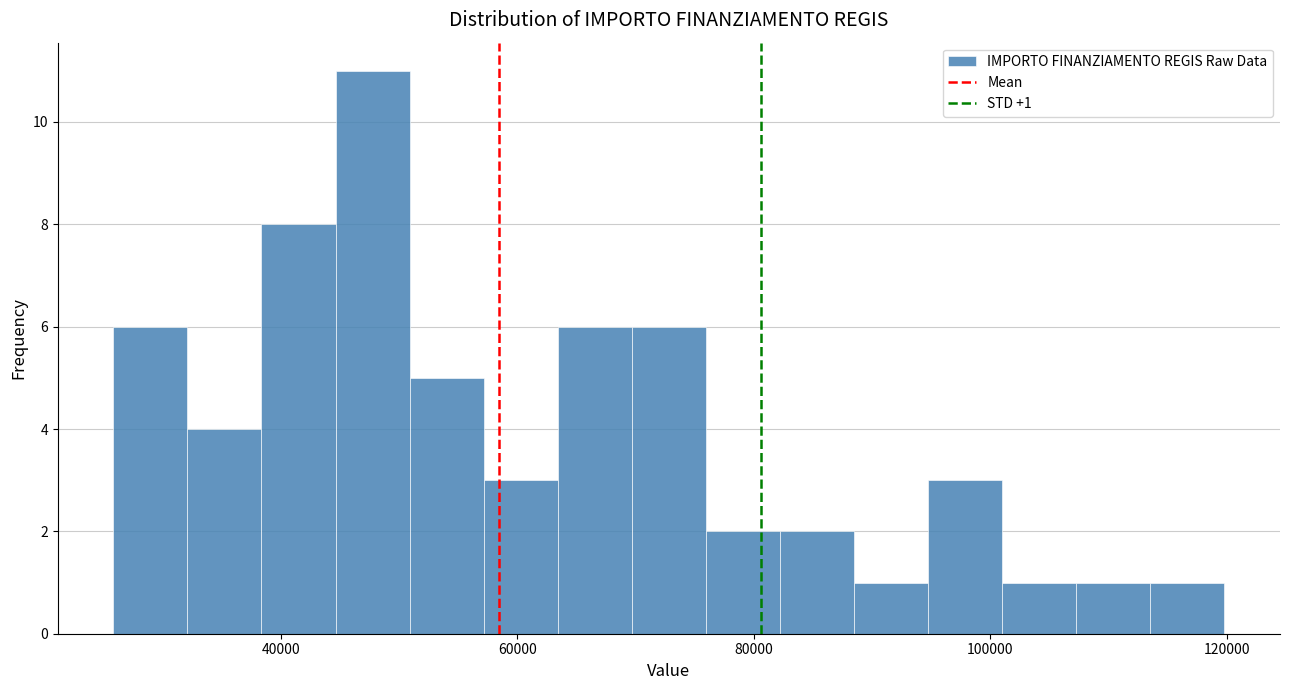

Around what value on the x-axis is the tallest bar? Give the approximate position of its centre, as read against the axis.

48000